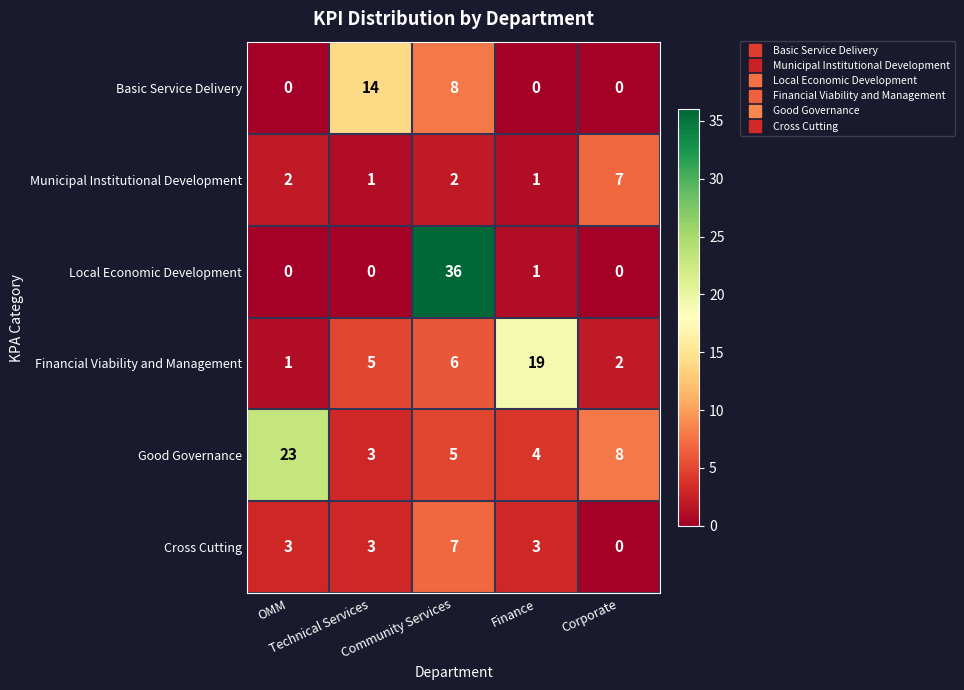

What is the difference between the maximum and minimum values in the Municipal Institutional Development series?

6